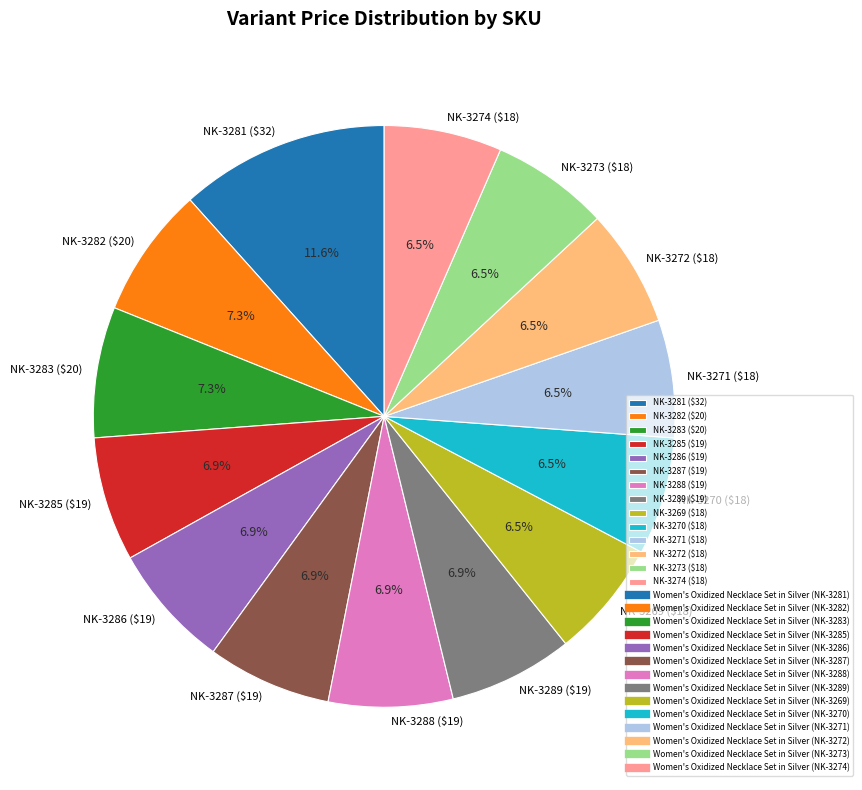

Which slice is the largest?

NK-3281 ($32)